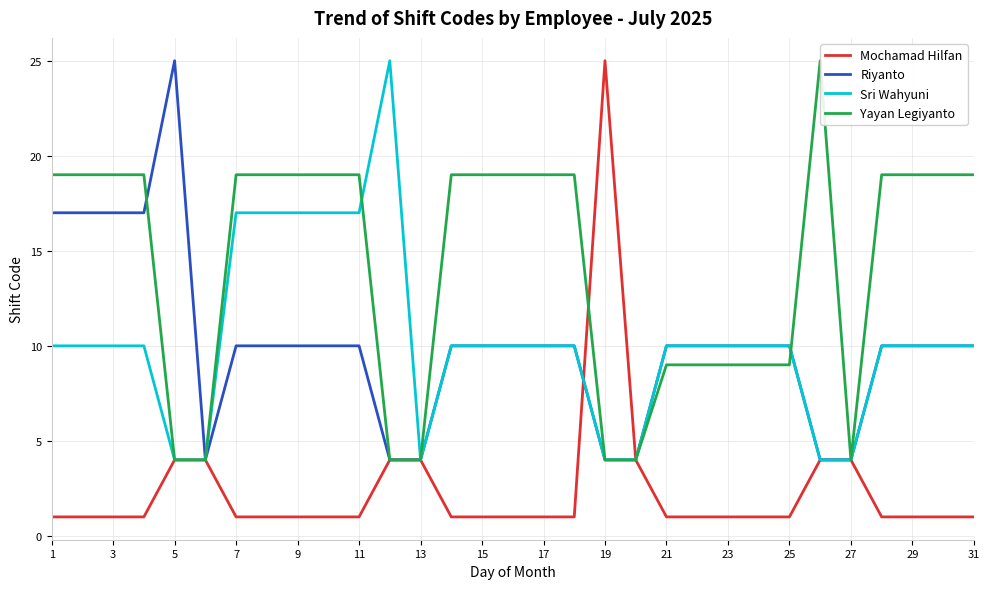

What is the maximum value for Mochamad Hilfan?

25